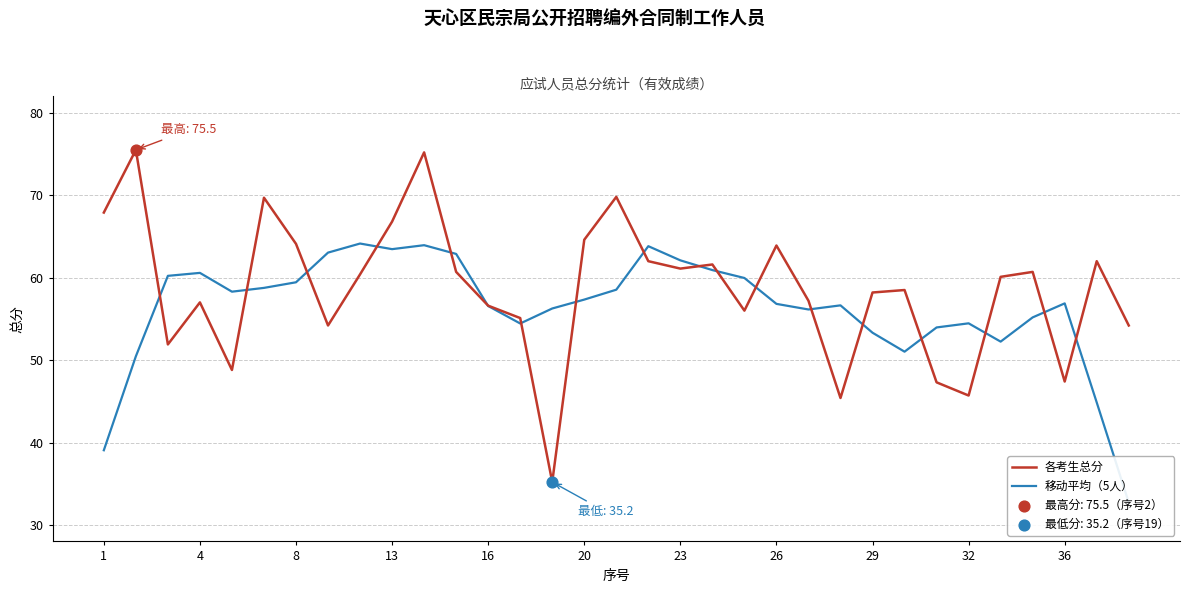

What is the maximum value for 各考生总分?

75.5